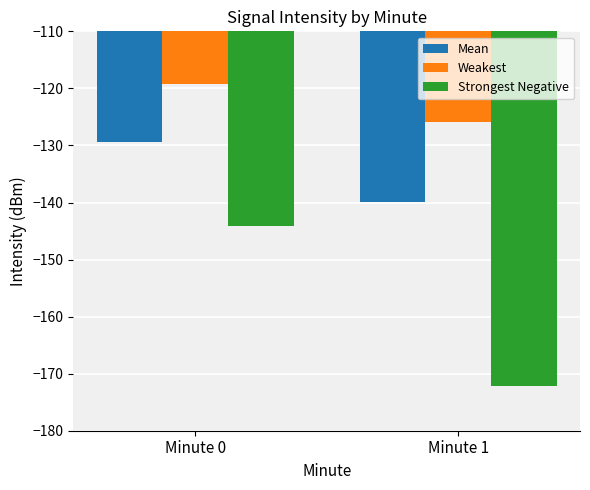

What is the difference between the Weakest values at Minute 0 and Minute 1?

6.6